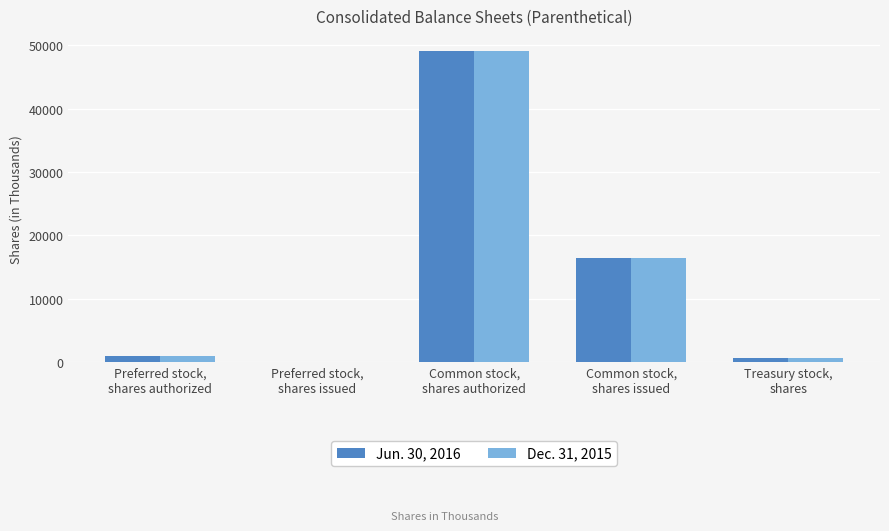

Are the bars horizontal?

No